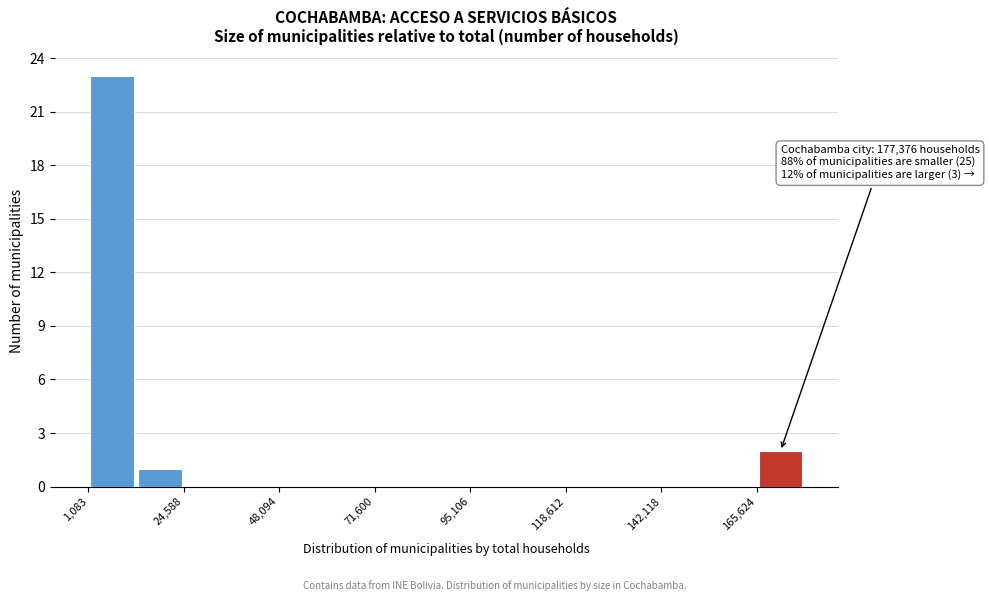

Read against the x-axis, roughly where is the centre of the tallest bar?

5000